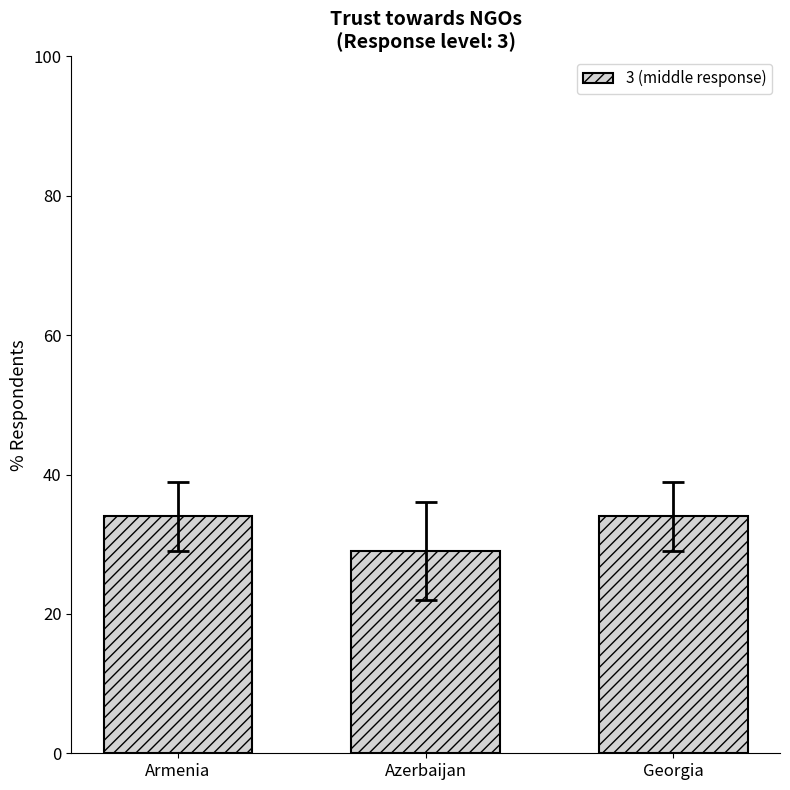

What is the smallest value displayed?

29